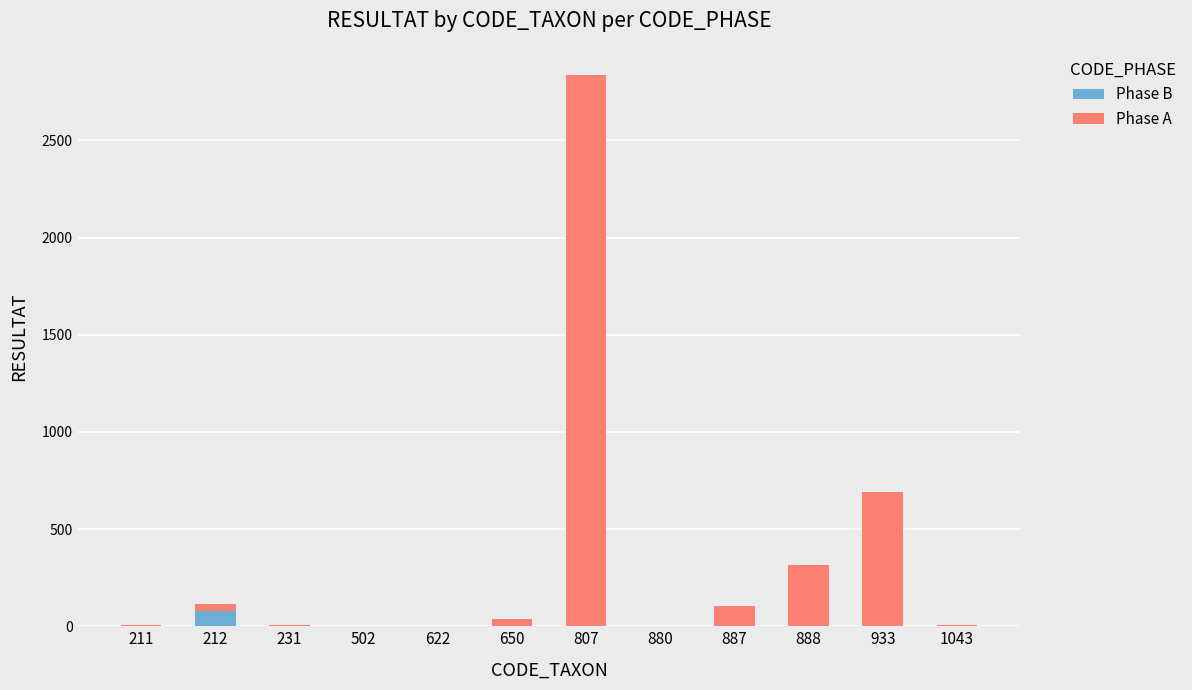

The Phase B series shows 80 at 212. True or false?

True